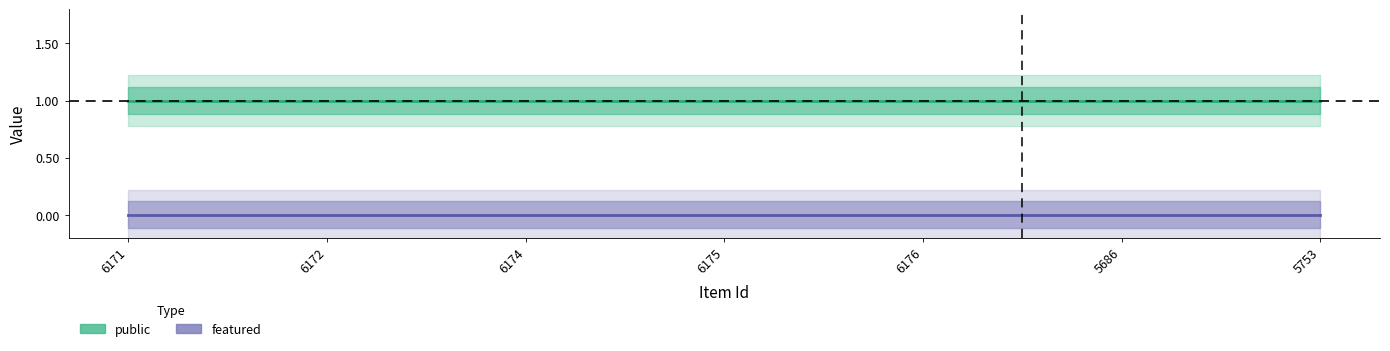

True or false: public and featured intersect in this chart.

False